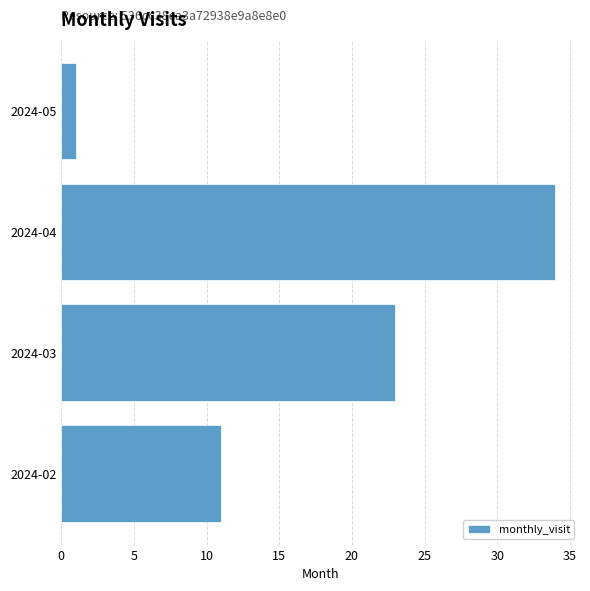

Which category has the highest value across all series?

2024-04